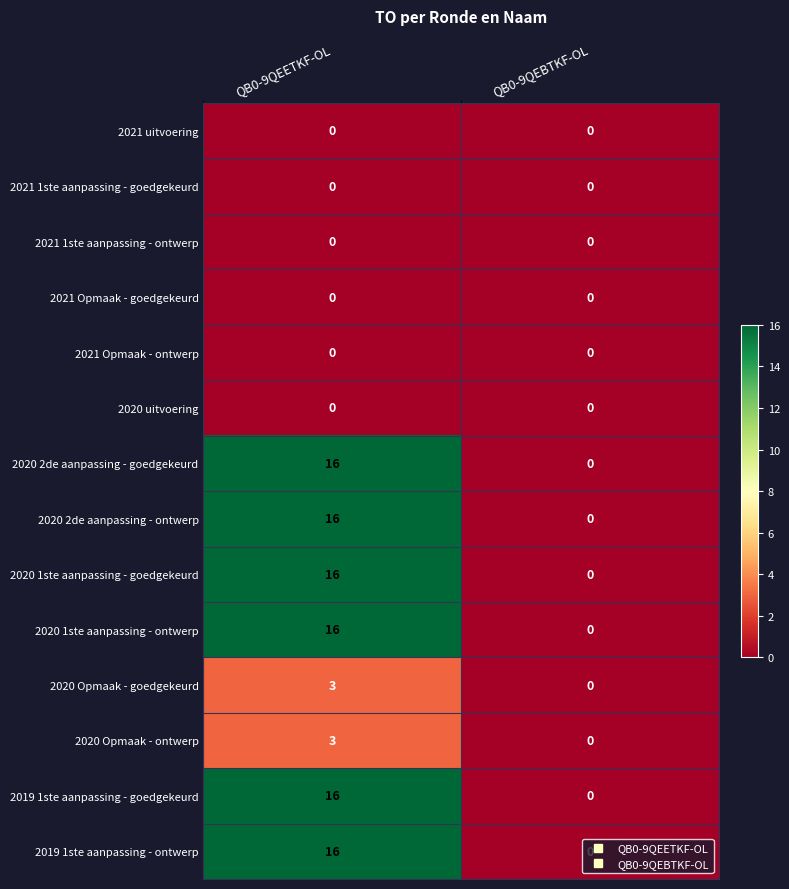

What is the average value of the 2019 1ste aanpassing - ontwerp series?

8